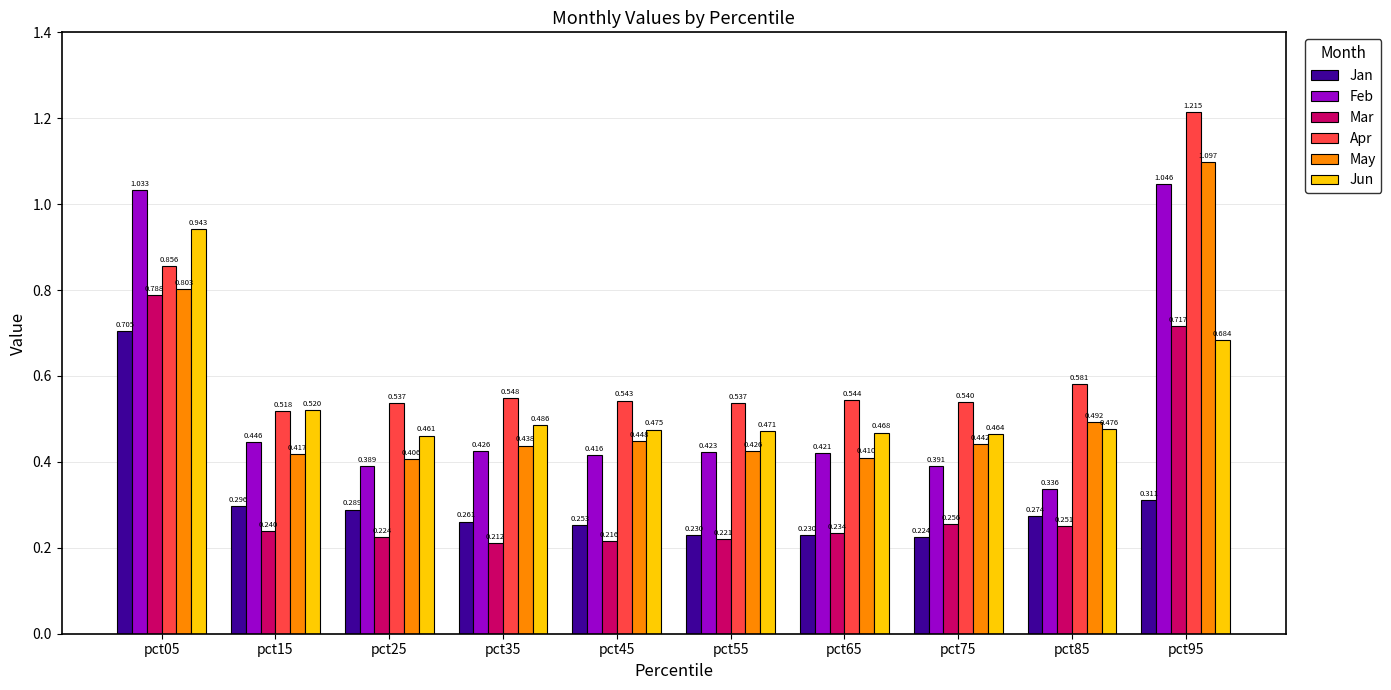

Are the bars grouped side by side (vs. stacked)?

Yes